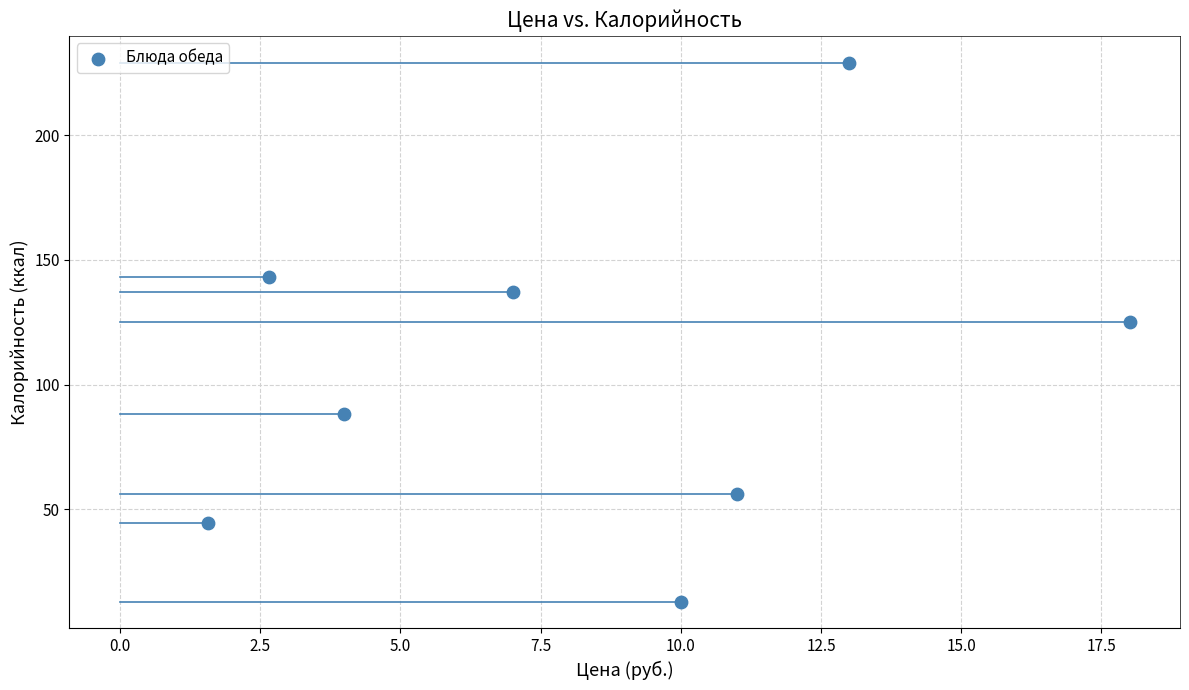

What Y value in the scatter plot is closest to 121?

125.0